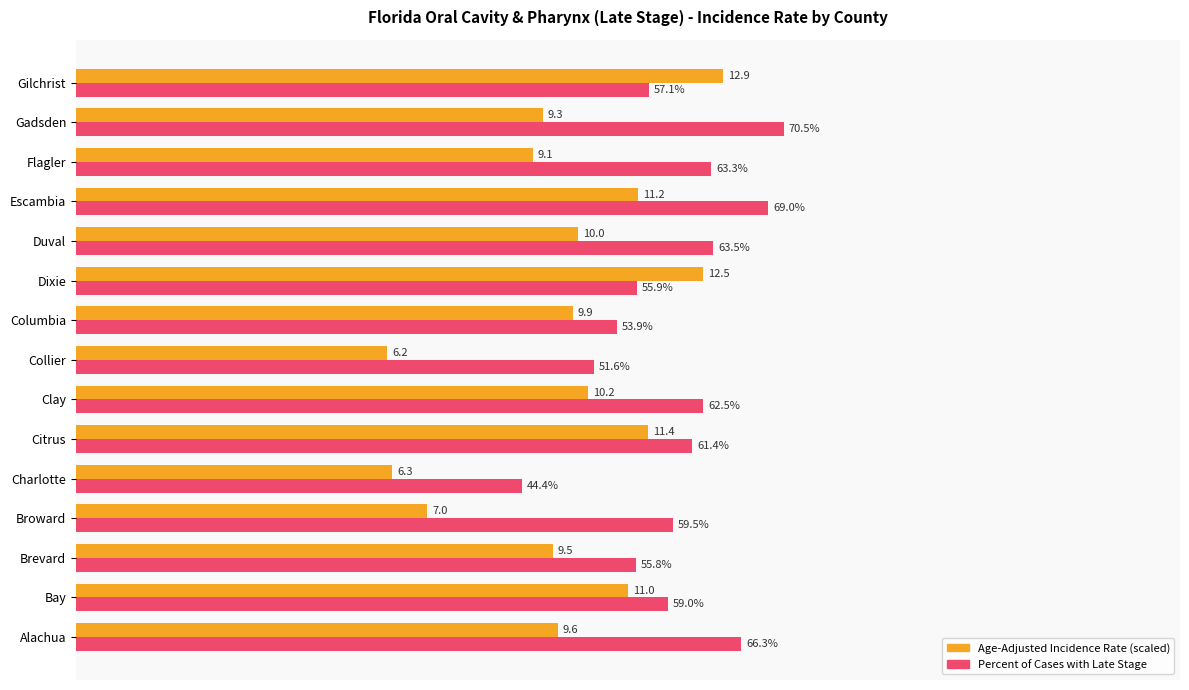

Between Broward and Escambia, which series saw the biggest shift?

Age-Adjusted Incidence Rate (scaled)